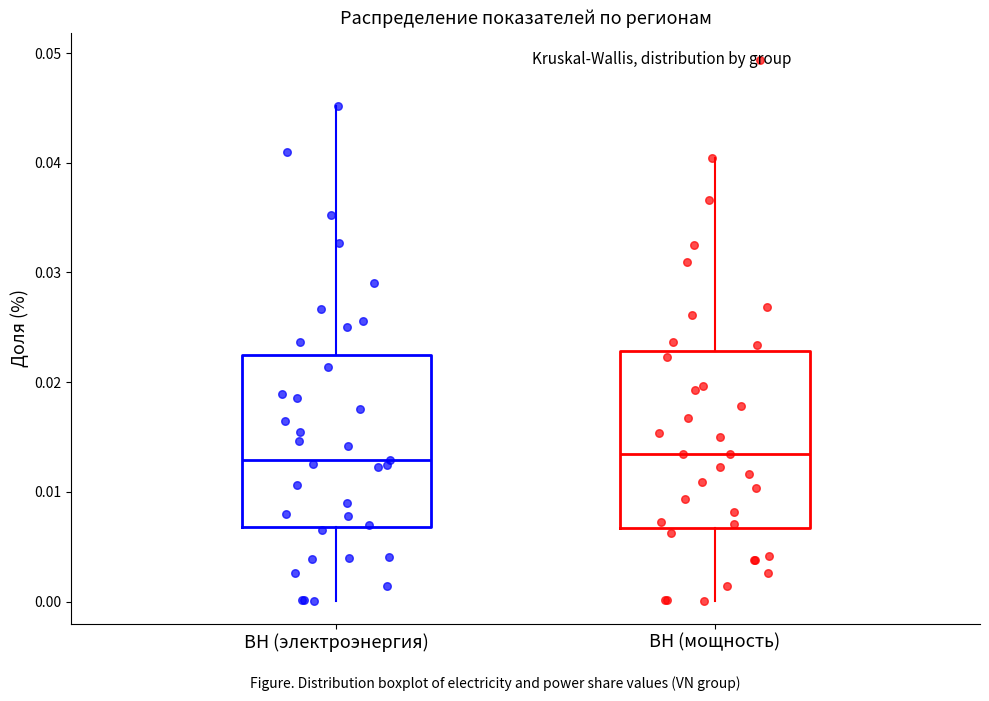

Reading left to right, transcribe this box plot: for each box, give where its median line is, the range the box spans, and where its two whiskers end, as read against the y-axis. The values are not printed on the chart, so give them approximately, as read against the axis.

ВН (электроэнергия): median 0.013, box 0.007 to 0.023, whiskers 0.000 to 0.045
ВН (мощность): median 0.013, box 0.007 to 0.023, whiskers 0.000 to 0.040